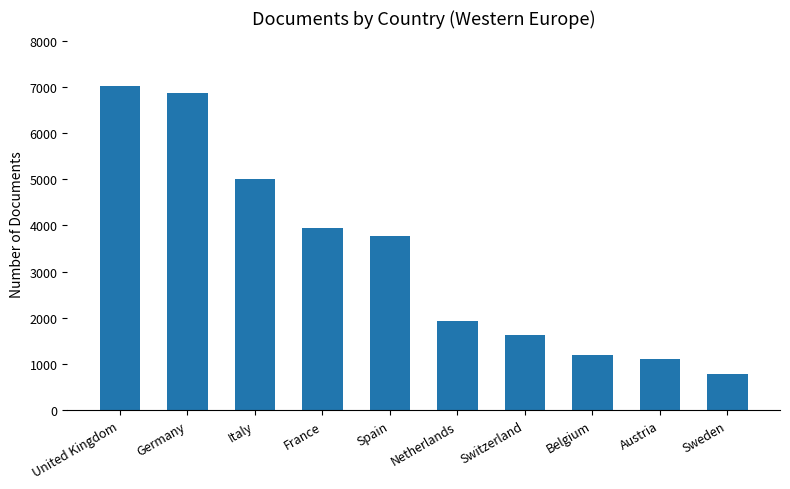

Where does the data first go above 3768?

United Kingdom